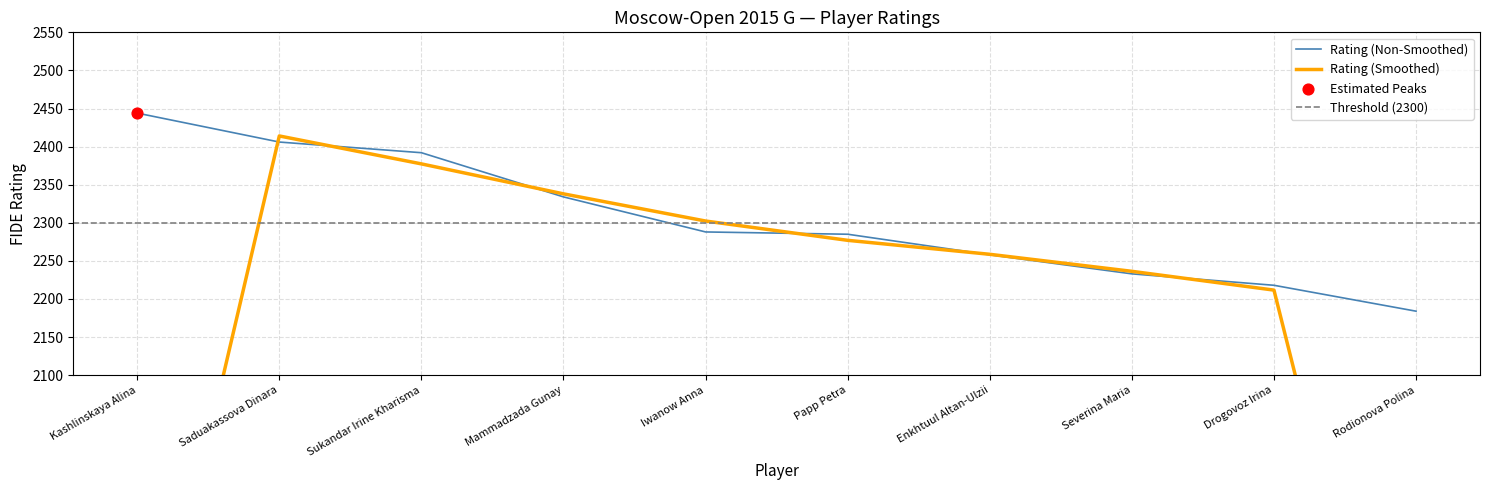

Between Enkhtuul Altan-Ulzii and Drogovoz Irina, which is larger?

Enkhtuul Altan-Ulzii